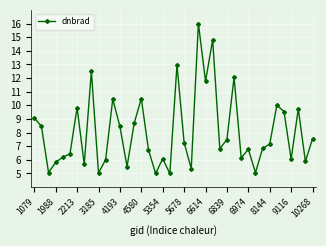

What is the minimum value shown in the chart?

5.0